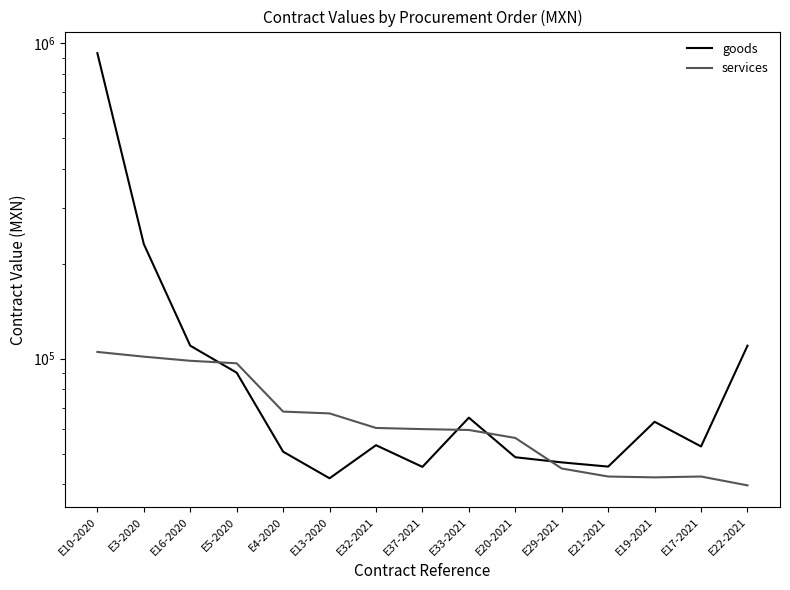

Which series changed the most between E4-2020 and E20-2021?

services